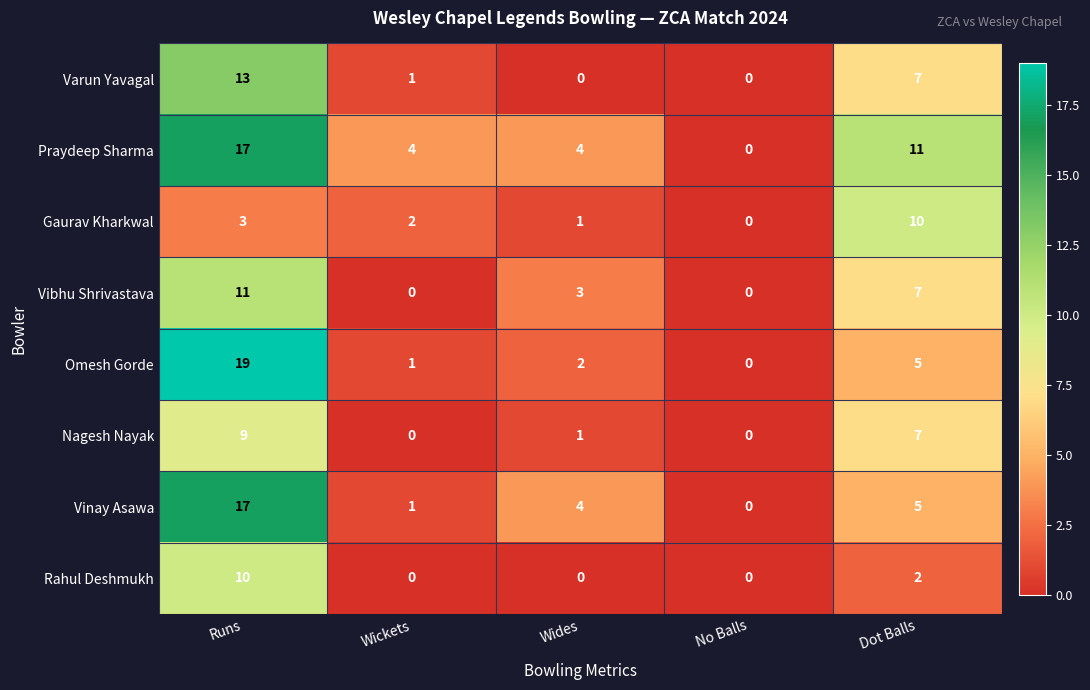

Which series changed the most between Runs and Dot Balls?

Omesh Gorde